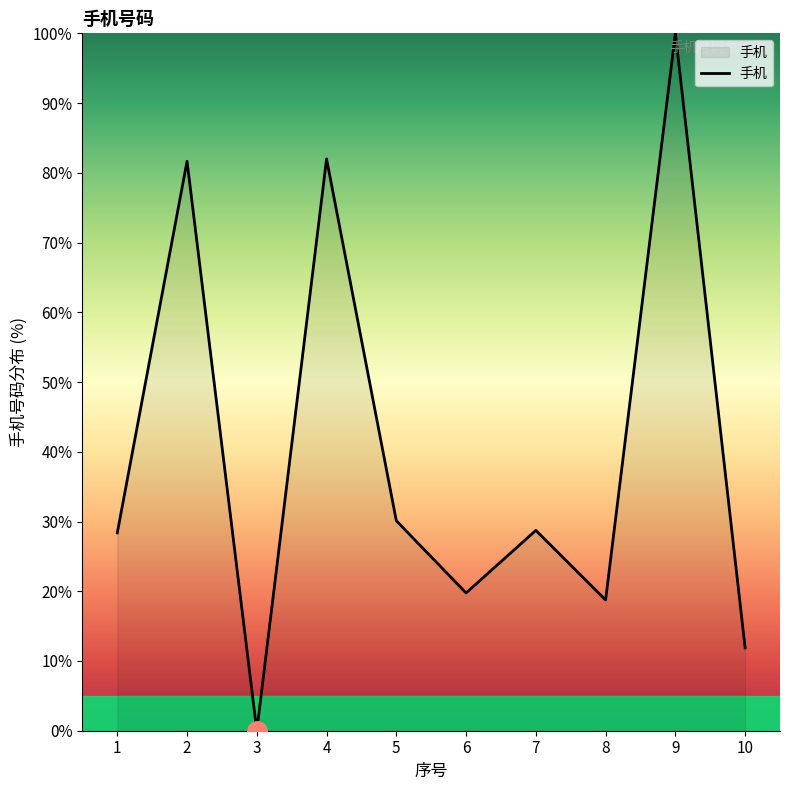

At which category does the chart reach its minimum across all series?

3